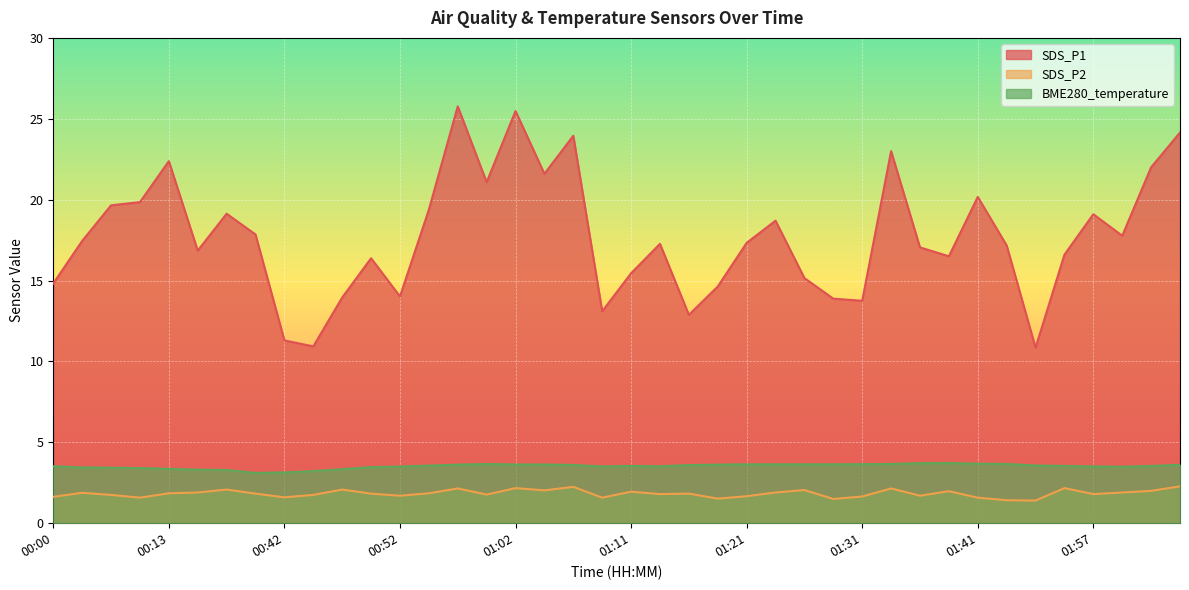

Reading left to right, list all the values displayed in this chart.

SDS_P1: 14.8	17.4	19.6	19.9	22.4	16.9	19.1	17.9	11.3	10.9	13.9	16.4	14.0	19.4	25.8	21.1	25.5	21.6	23.9	13.1	15.4	17.3	12.9	14.6	17.3	18.7	15.2	13.9	13.8	23.0	17.1	16.5	20.2	17.2	10.8	16.6	19.1	17.8	22.0	24.1
SDS_P2: 1.6	1.9	1.8	1.6	1.9	1.9	2.1	1.8	1.6	1.8	2.1	1.8	1.7	1.9	2.1	1.8	2.2	2.0	2.2	1.6	1.9	1.8	1.8	1.5	1.7	1.9	2.0	1.5	1.6	2.1	1.7	2.0	1.6	1.4	1.4	2.2	1.8	1.9	2.0	2.3
BME280_temperature: 3.5	3.5	3.4	3.4	3.4	3.3	3.3	3.1	3.1	3.2	3.3	3.5	3.5	3.6	3.6	3.7	3.6	3.6	3.6	3.5	3.5	3.5	3.6	3.6	3.6	3.6	3.6	3.6	3.6	3.7	3.7	3.7	3.7	3.7	3.6	3.5	3.5	3.5	3.5	3.6